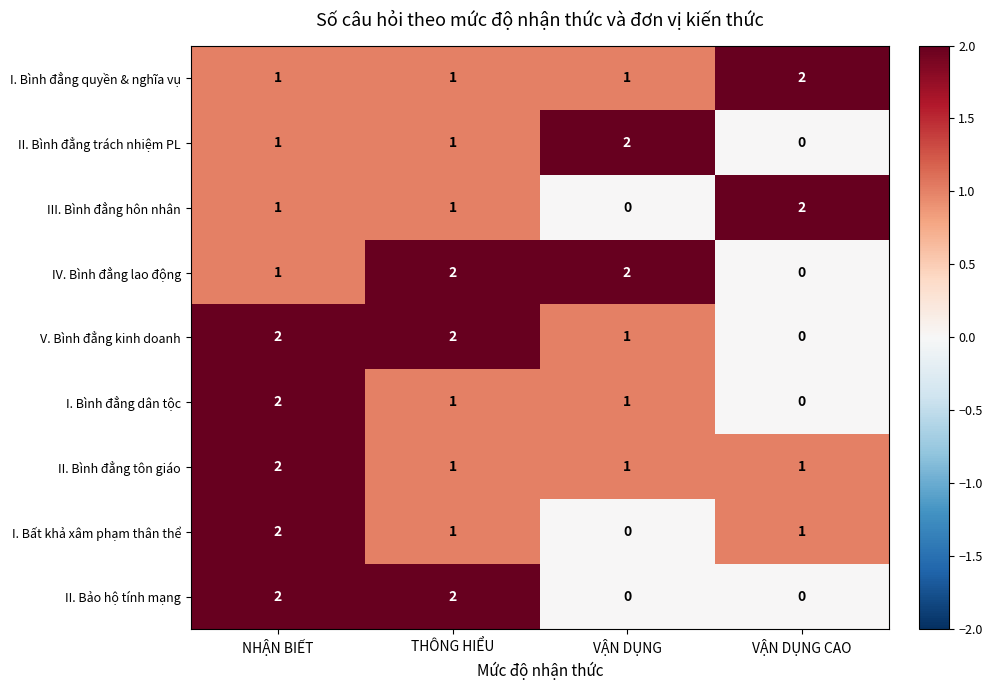

Is the value of IV. Bình đẳng lao động at THÔNG HIỂU greater than the value of II. Bình đẳng trách nhiệm PL at THÔNG HIỂU?

Yes